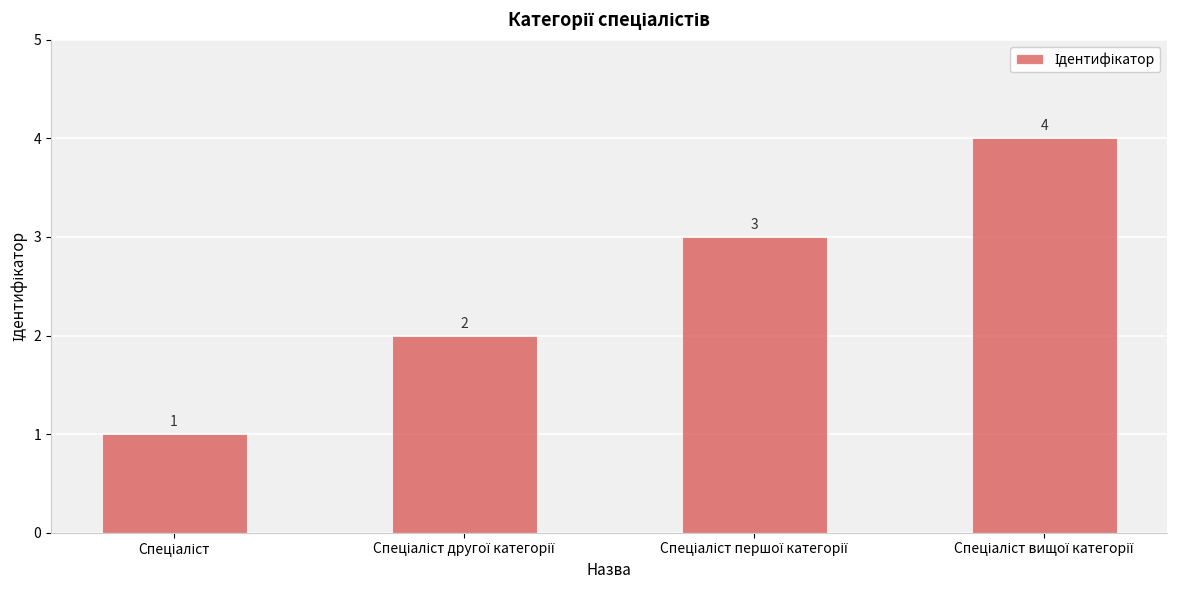

What is the value of the 4th bar from the left?

4